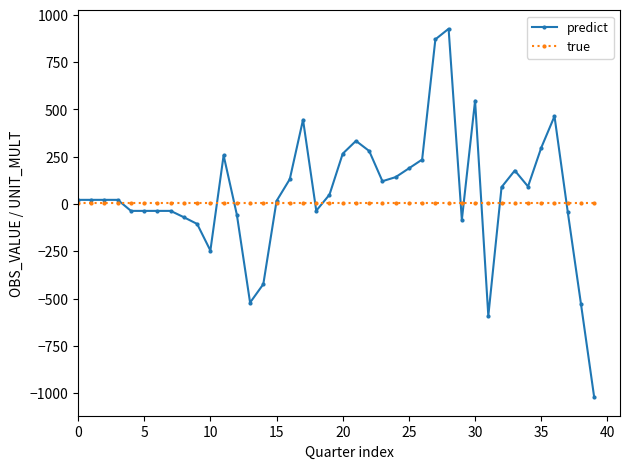

What is the maximum value shown in the chart?

926.5